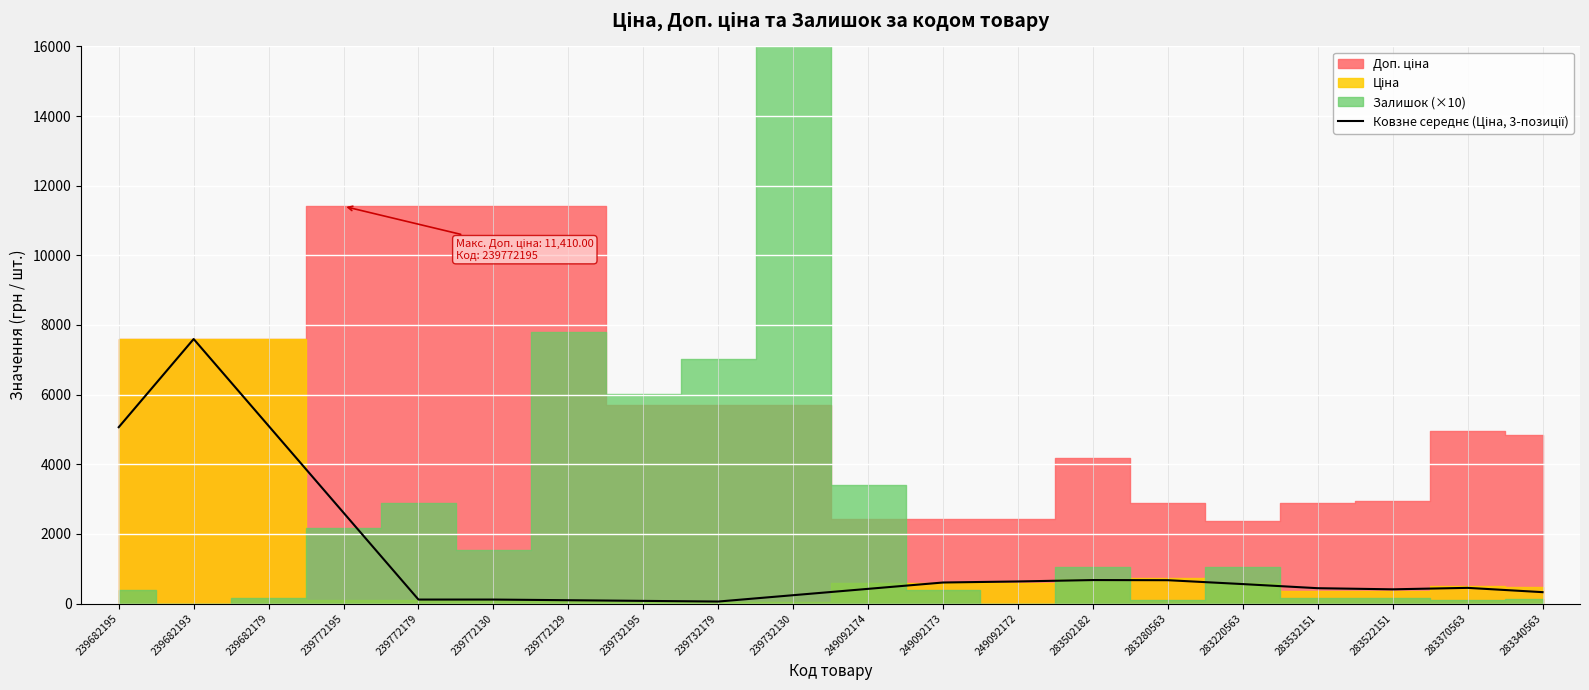

Does the chart display data point markers on the line(s)?

No